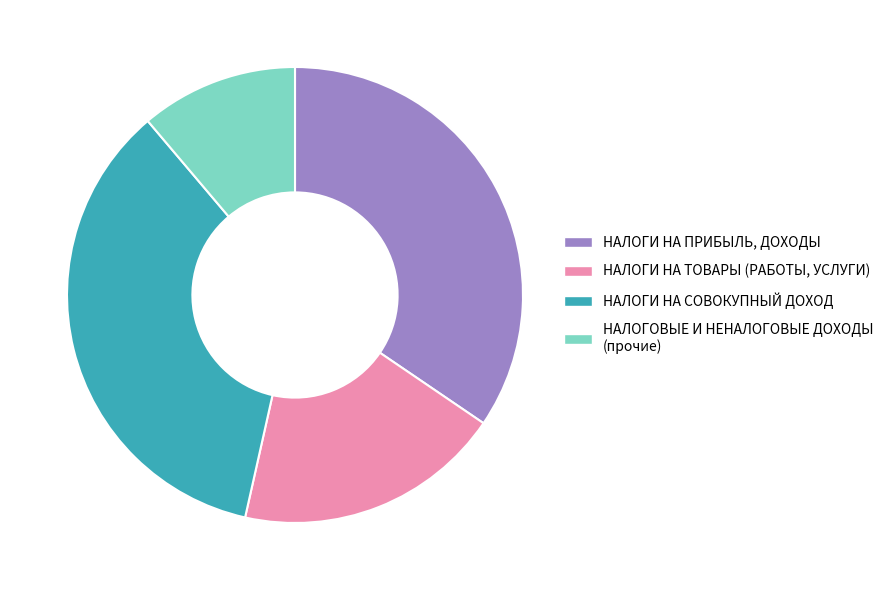

Do НАЛОГИ НА ТОВАРЫ (РАБОТЫ, УСЛУГИ) and НАЛОГОВЫЕ И НЕНАЛОГОВЫЕ ДОХОДЫ (прочие) together represent more than half of the pie?

No